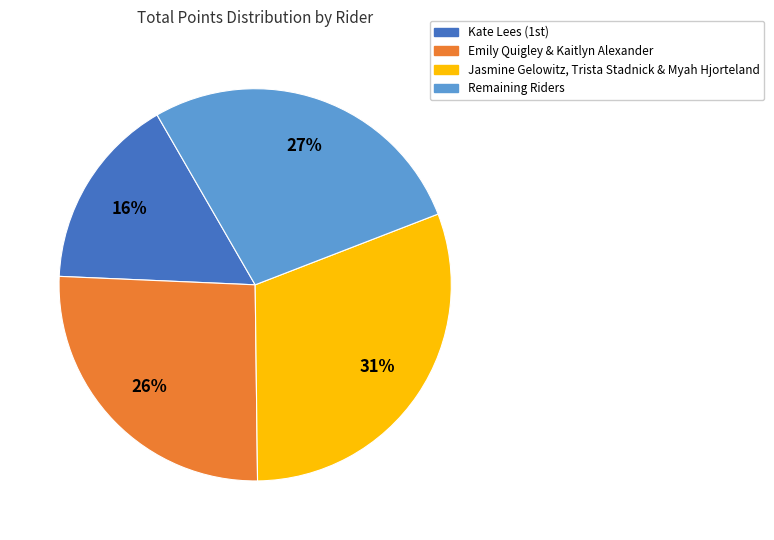

Which slice is the largest?

Jasmine Gelowitz, Trista Stadnick & Myah Hjorteland